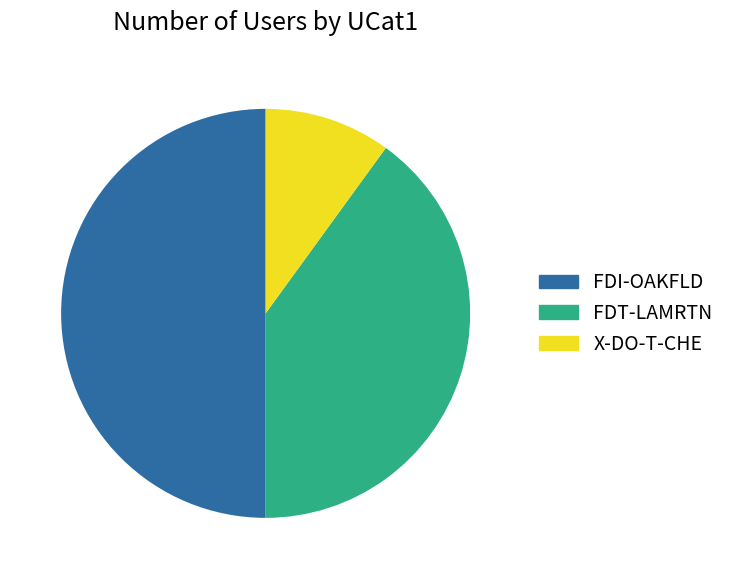

The FDT-LAMRTN slice represents 28% of the pie. True or false?

False